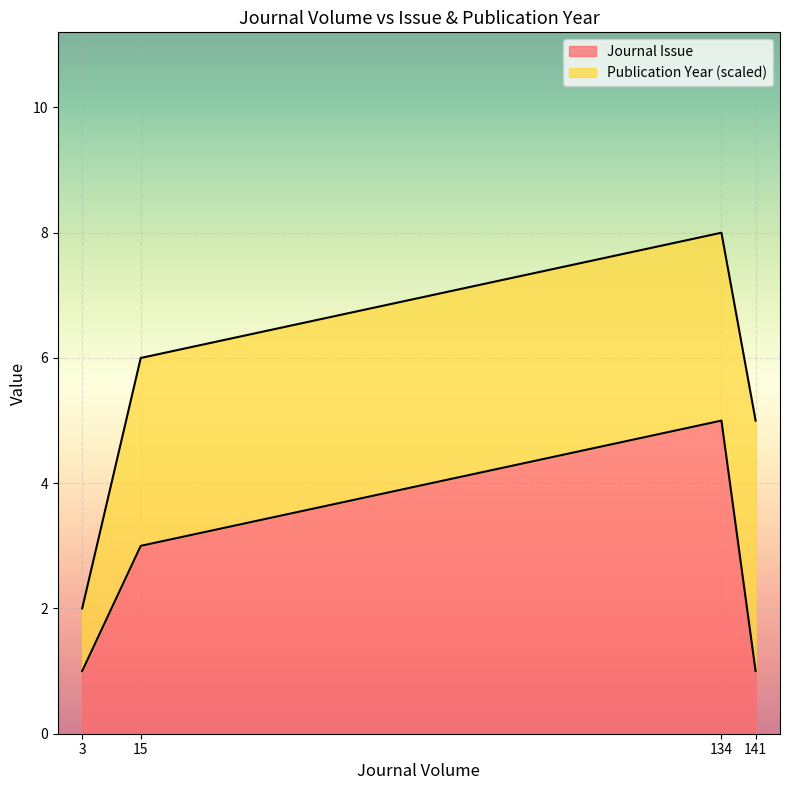

At which category is the sum across all series the highest?

134